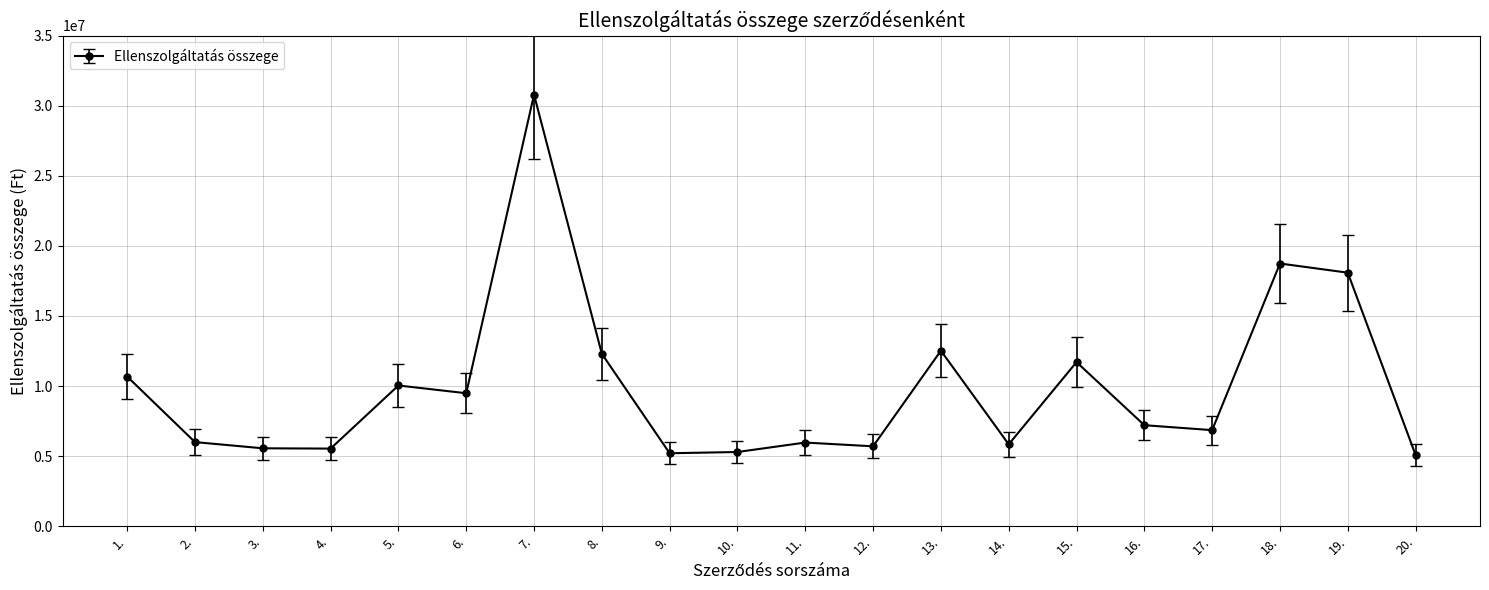

Where is the data nearest to the value 17934047?

19.